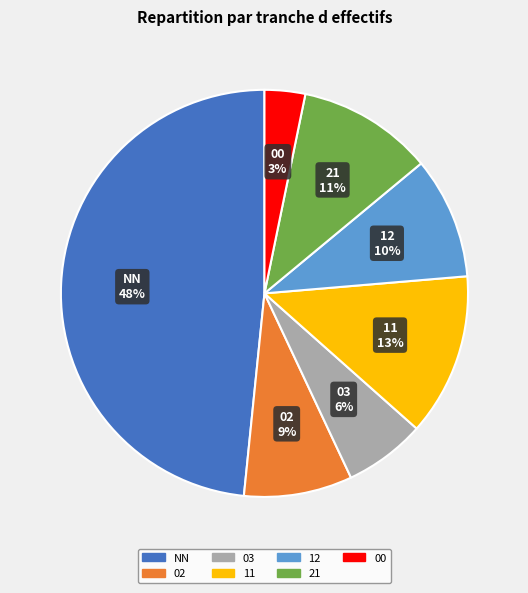

Is the sum of 12 and 02 greater than half?

No